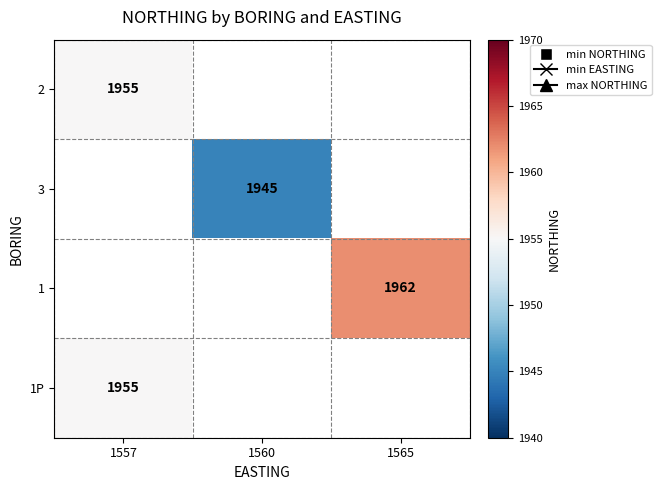

What is the minimum value shown in the chart?

1945.0